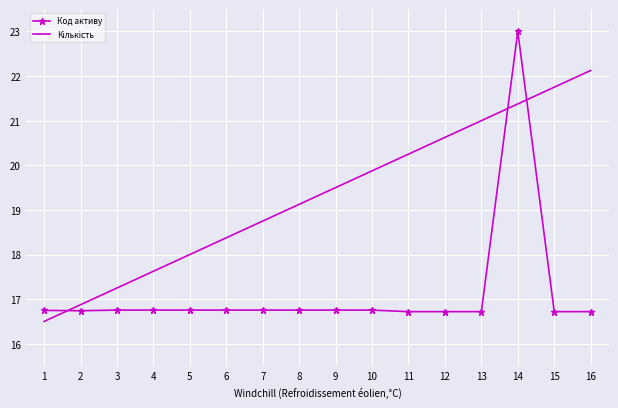

What is the difference between the Код активу values at 14 and 5?

6.2